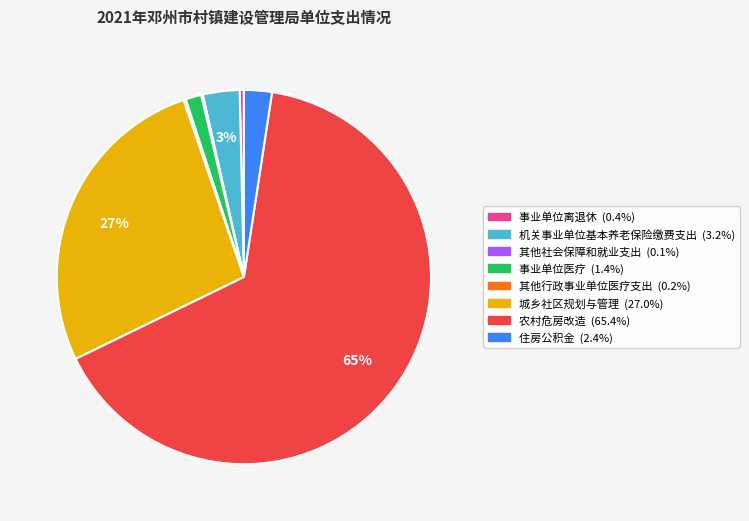

True or false: 事业单位离退休 accounts for 6% of the total.

False